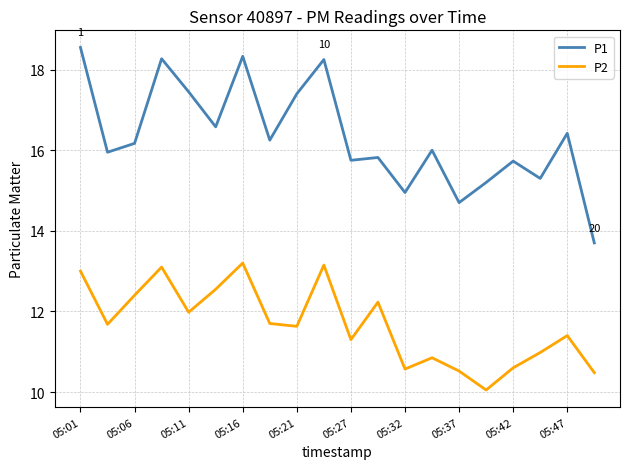

Which series has the widest spread of values?

P1